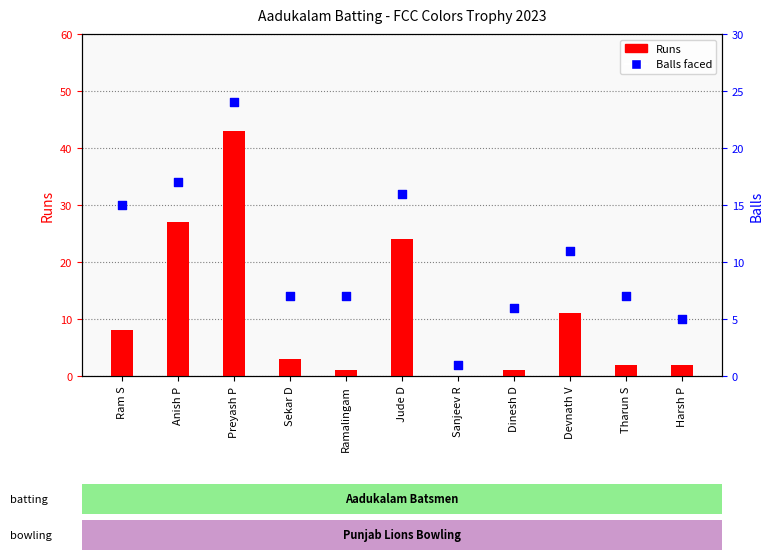

At which category is the sum across all series the highest?

Preyash P